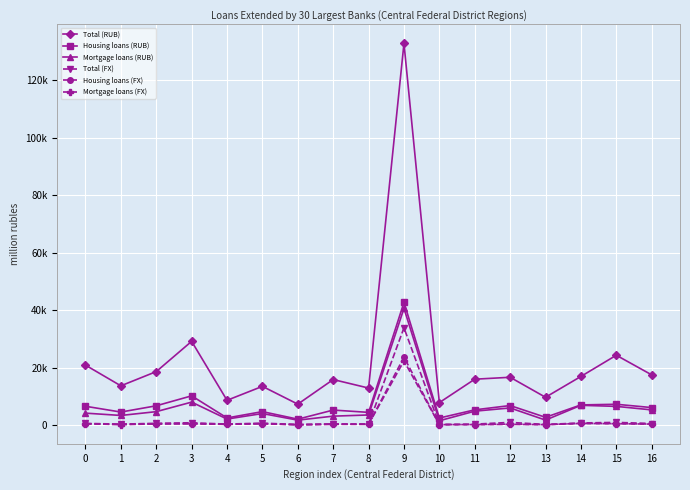

In Total (RUB), how many points are lower than both neighbors (excluding endpoints)?

6